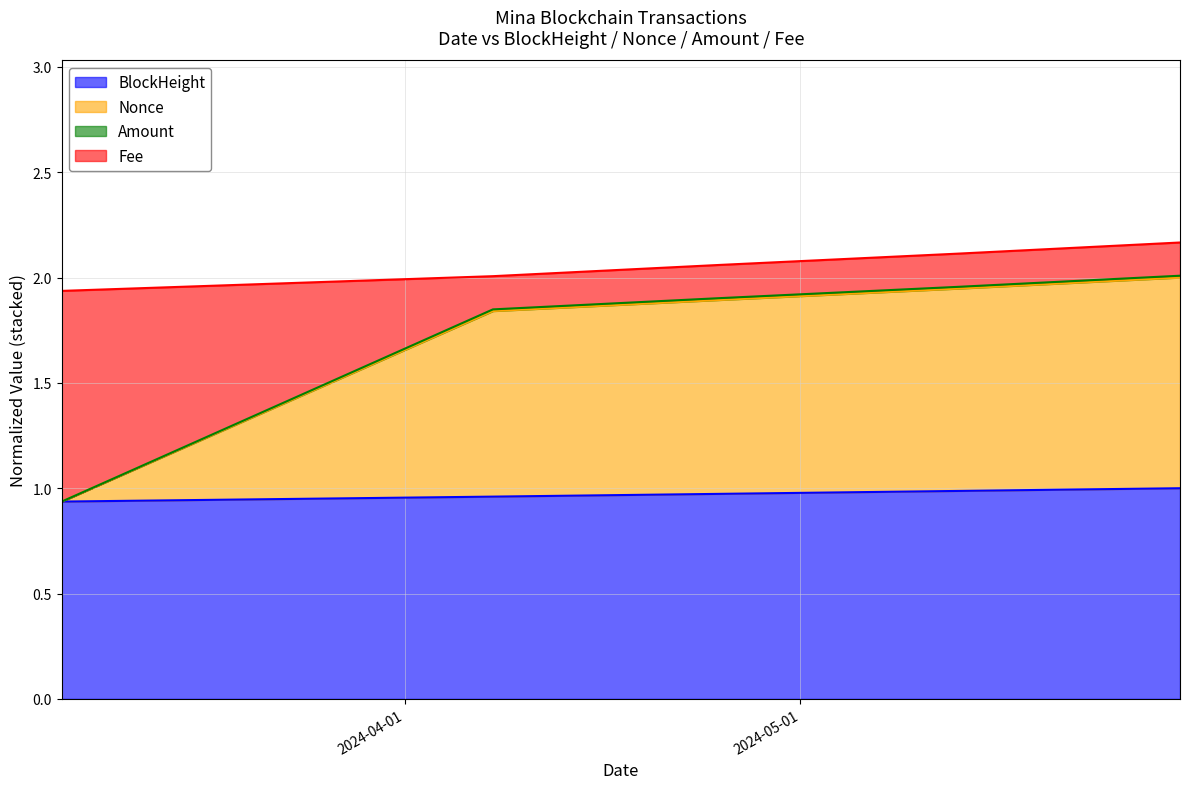

How many interior local valleys does the Nonce series have?

1